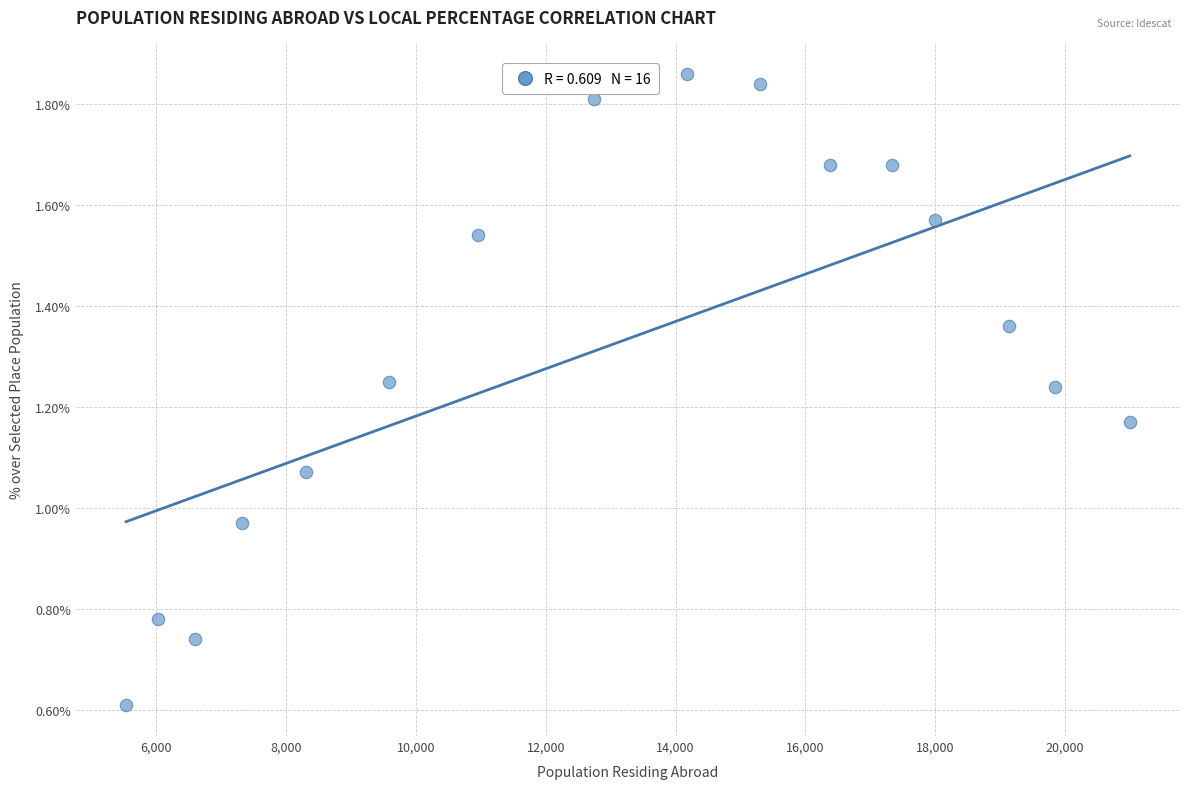

What is the range of X values (max minus min)?

15465.0